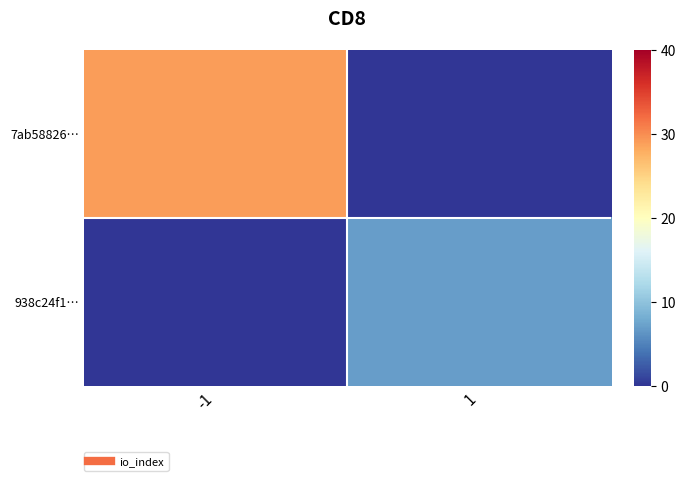

Rank the series at -1 from highest to lowest value.

7ab58826…, 938c24f1…